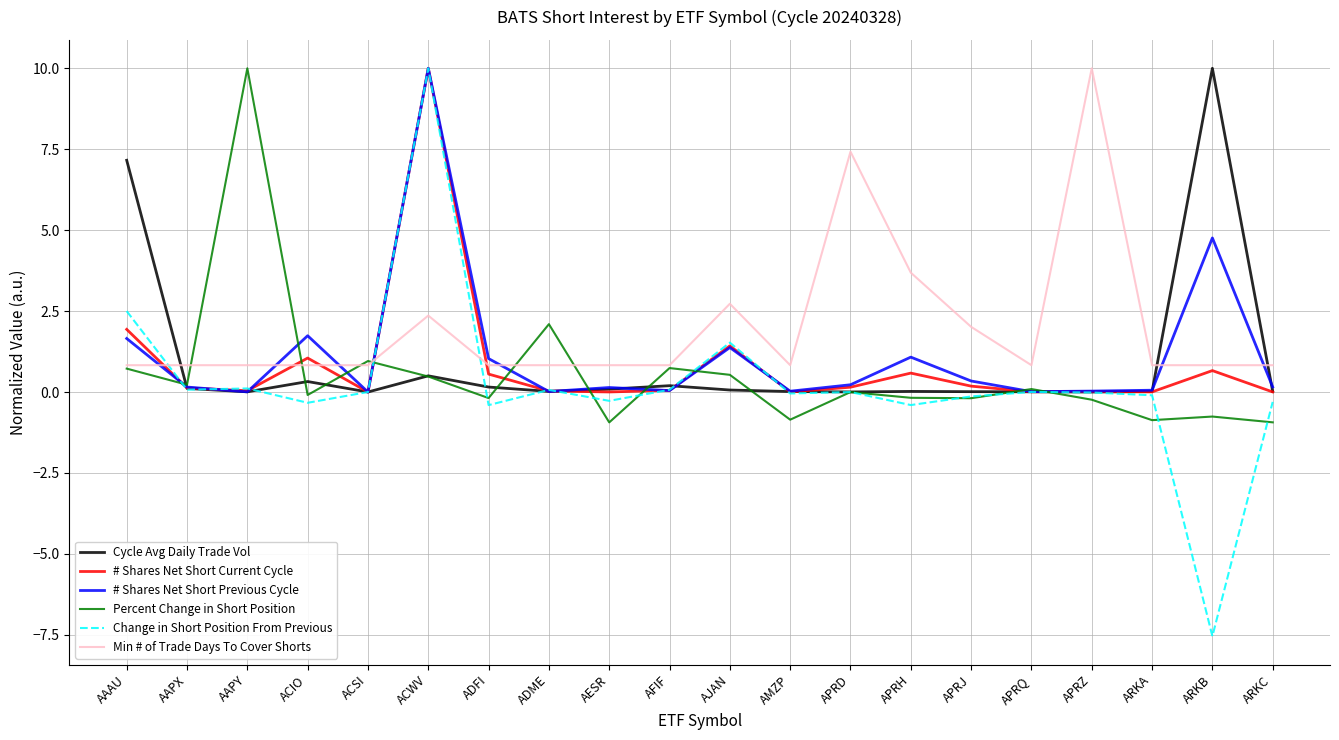

Is it true that Min # of Trade Days To Cover Shorts equals 0.8 at ARKC?

True